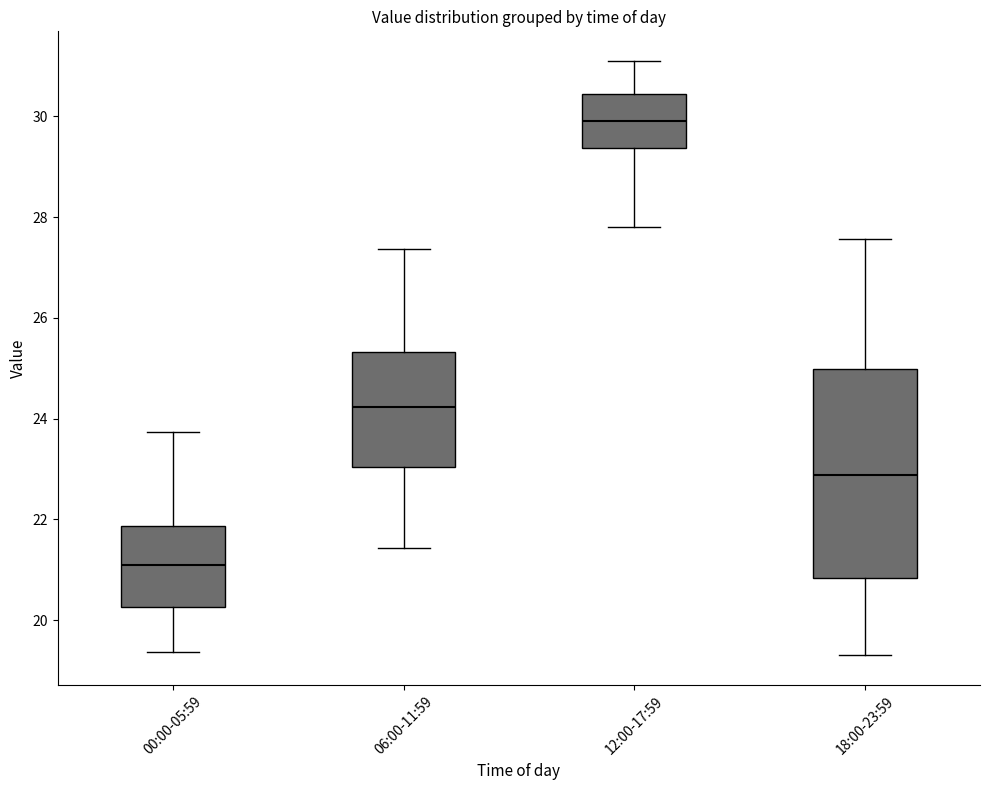

Where does the median line of the box for 18:00-23:59 sit on the y-axis? The values are not printed on the chart, so give them approximately, as read against the axis.

22.8